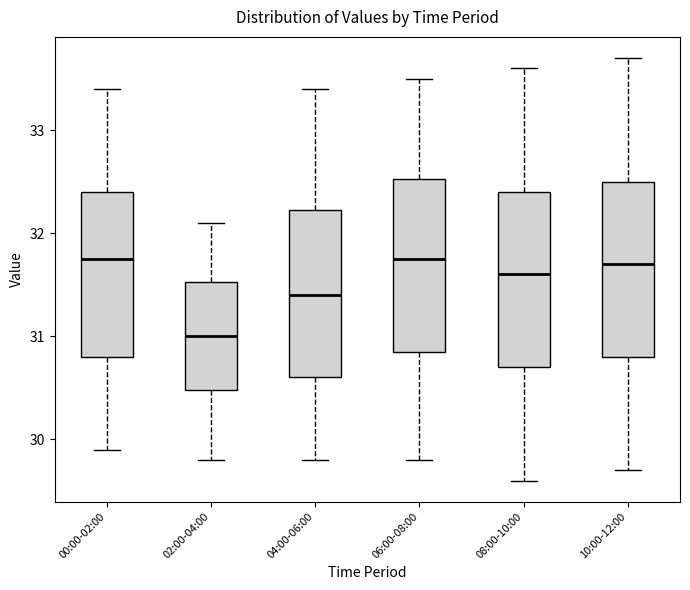

Reading left to right, transcribe this box plot: for each box, give where its median line is, the range the box spans, and where its two whiskers end, as read against the y-axis. The values are not printed on the chart, so give them approximately, as read against the axis.

00:00-02:00: median 31.8, box 30.8 to 32.4, whiskers 29.9 to 33.4
02:00-04:00: median 31.0, box 30.5 to 31.5, whiskers 29.8 to 32.1
04:00-06:00: median 31.4, box 30.6 to 32.2, whiskers 29.8 to 33.4
06:00-08:00: median 31.8, box 30.9 to 32.5, whiskers 29.8 to 33.5
08:00-10:00: median 31.6, box 30.7 to 32.4, whiskers 29.6 to 33.6
10:00-12:00: median 31.7, box 30.8 to 32.5, whiskers 29.7 to 33.7